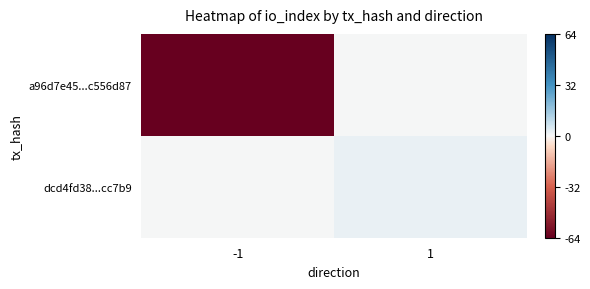

Reading left to right, list all the values displayed in this chart.

a96d7e45...c556d87: -1=-64	1=0
dcd4fd38...cc7b9: -1=0	1=2